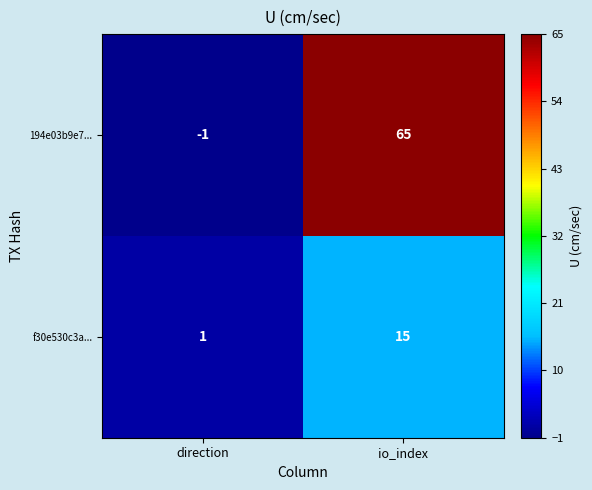

What is the difference between the f30e530c3a... values at direction and io_index?

14